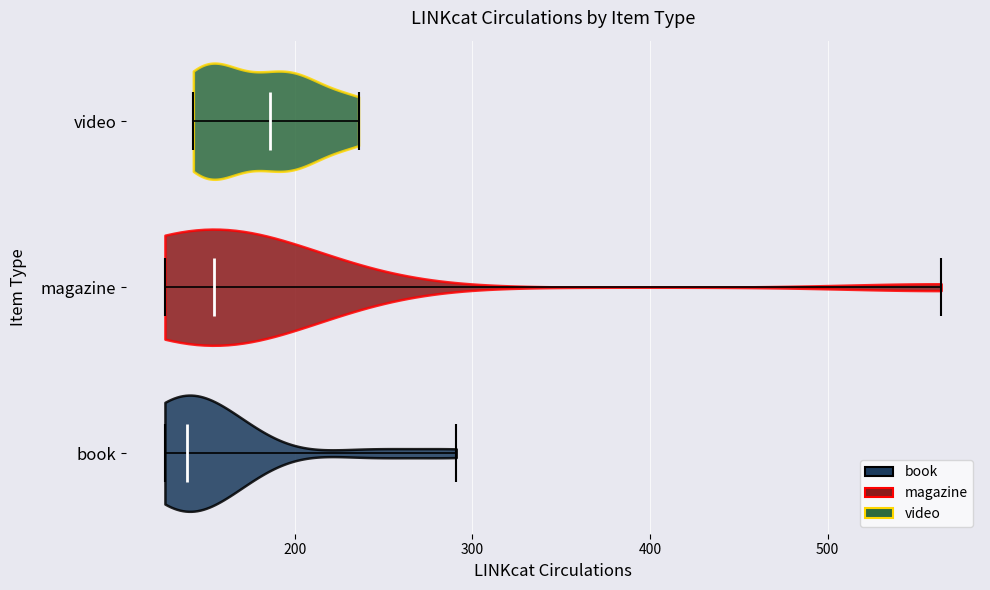

Which violin has the furthest to the left median line?

book